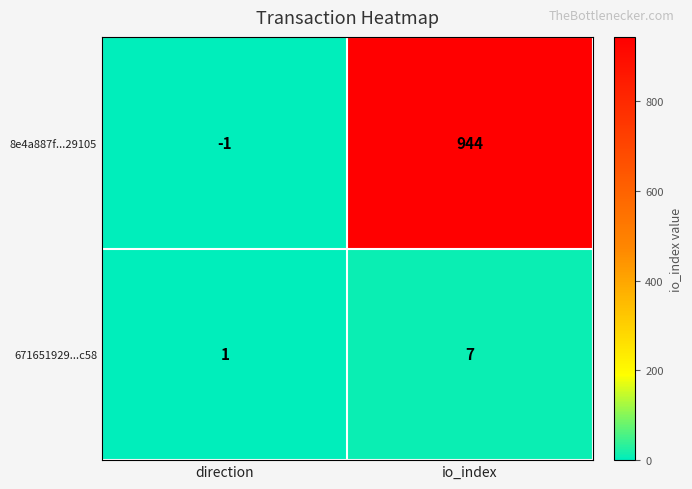

Which series has the largest total across all categories?

8e4a887f...29105